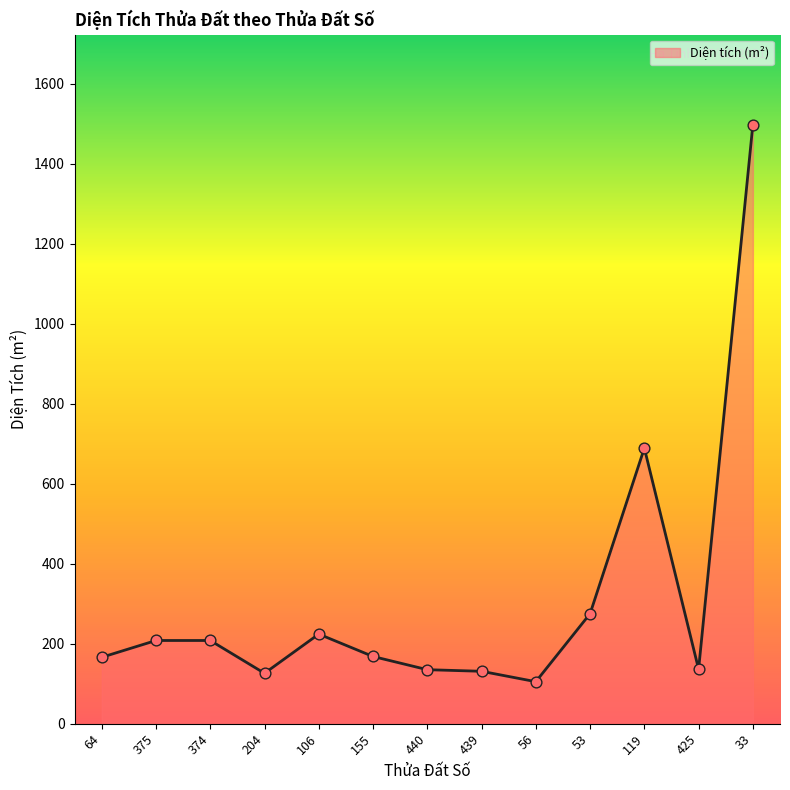

Between 119 and 375, which is larger?

119